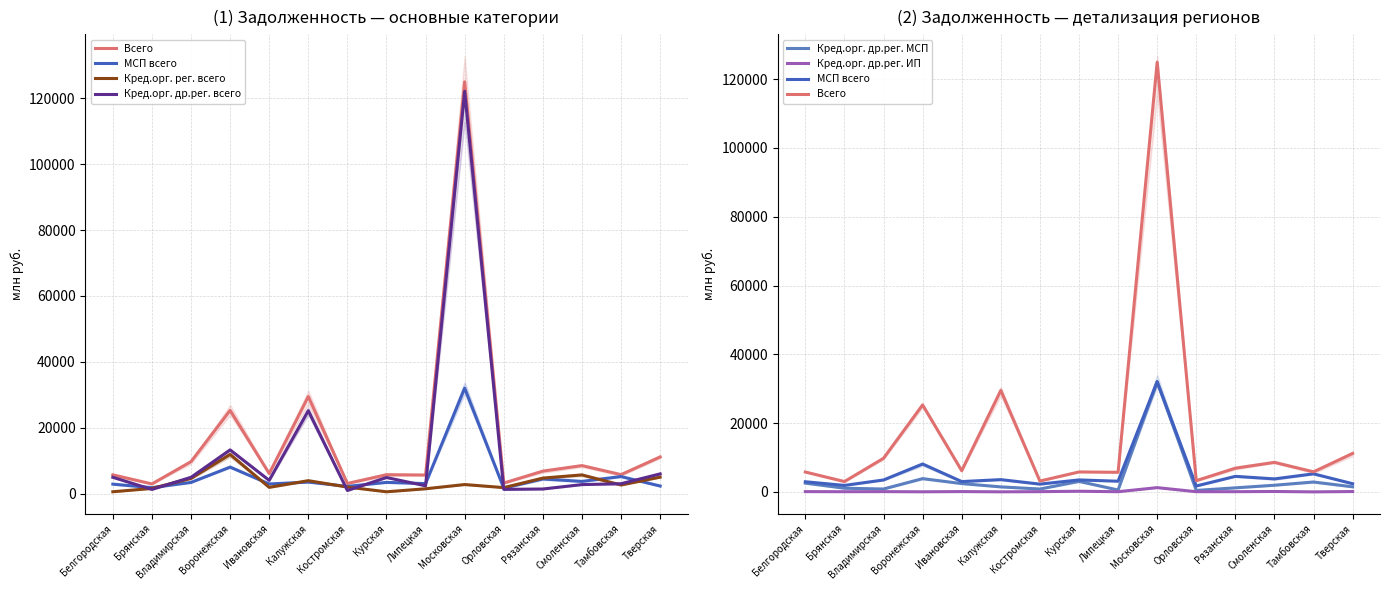

How many lines are shown in the chart?

6